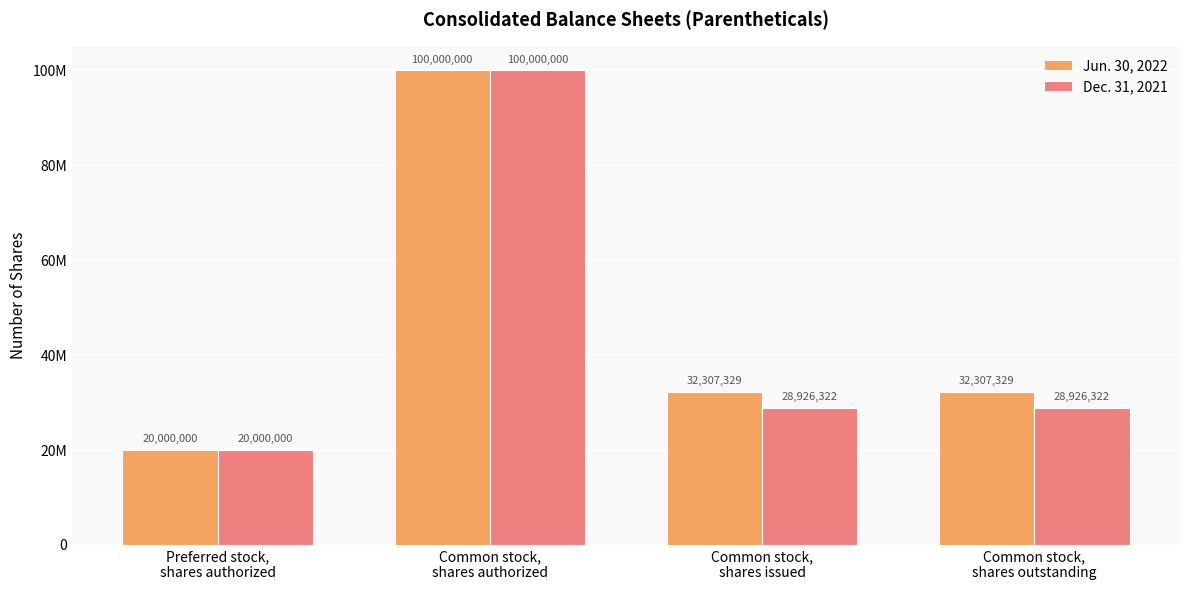

What are all the series names shown in the legend?

Jun. 30, 2022, Dec. 31, 2021